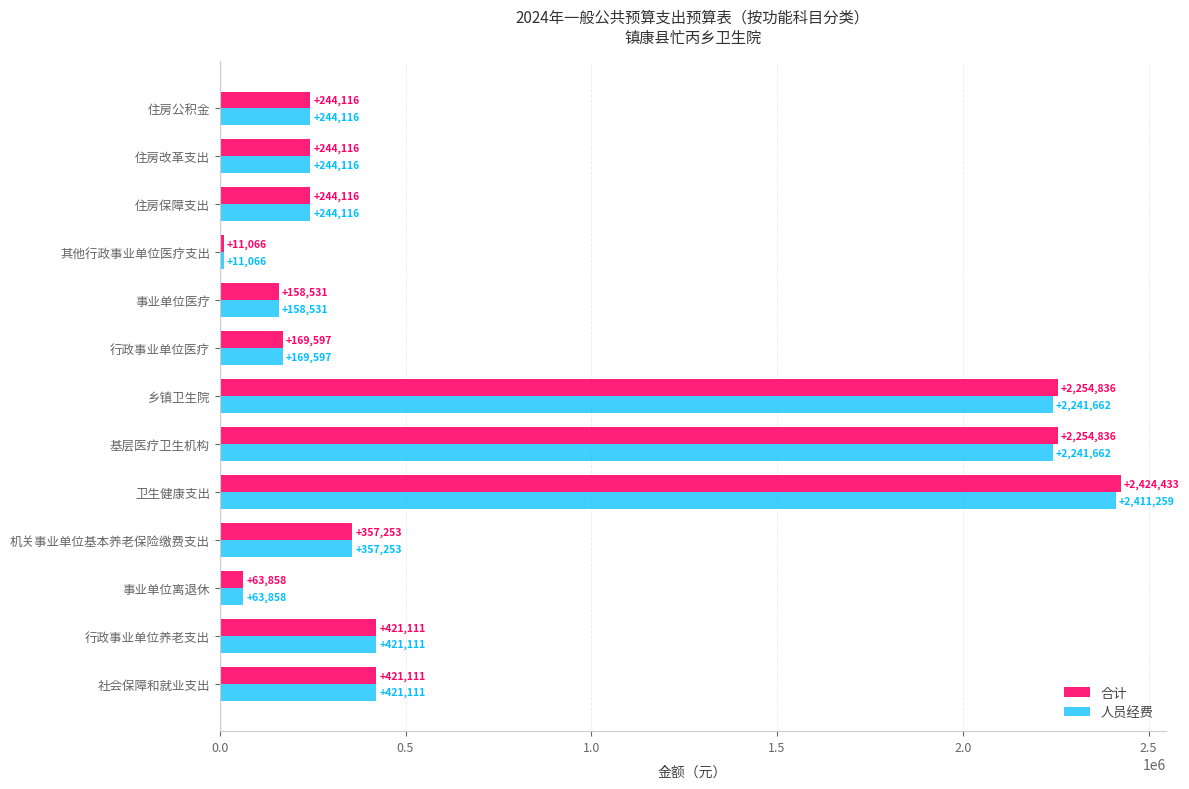

What is the average value of the 人员经费 series?

709958.3